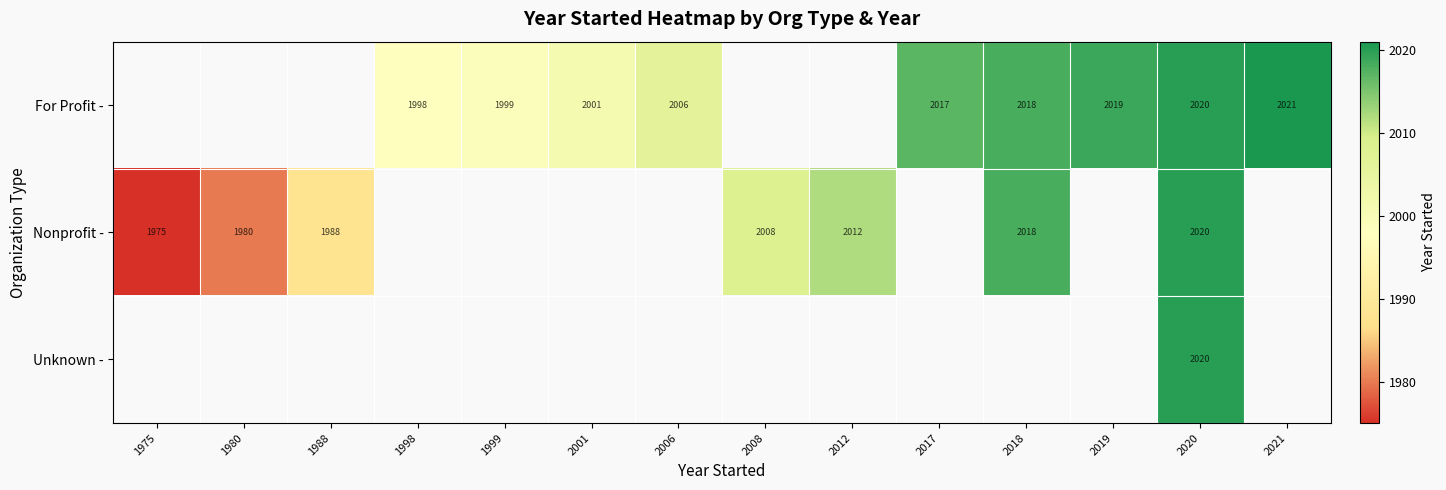

True or false: For Profit - has a value of 2019 at 2019.

True